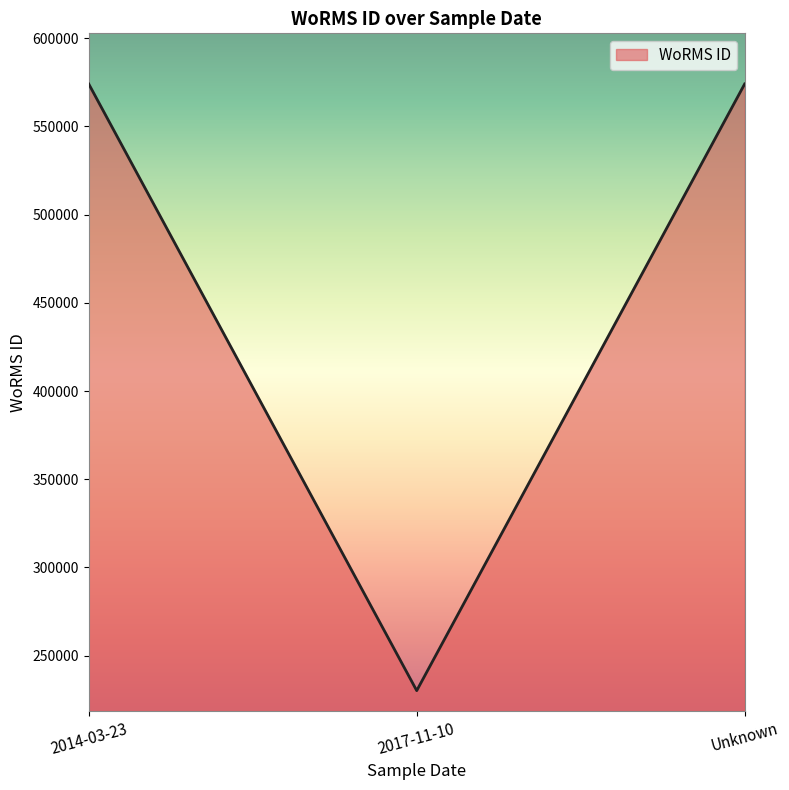

Read the value at 2014-03-23, to the nearest 50.

573950